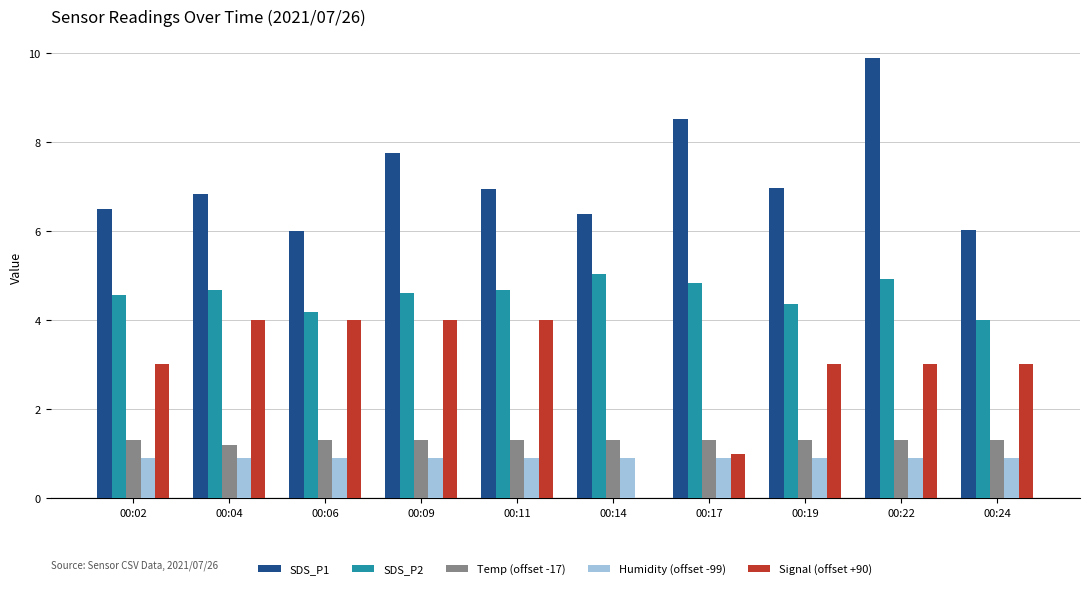

The value of SDS_P1 at 00:14 is 9.9. True or false?

False